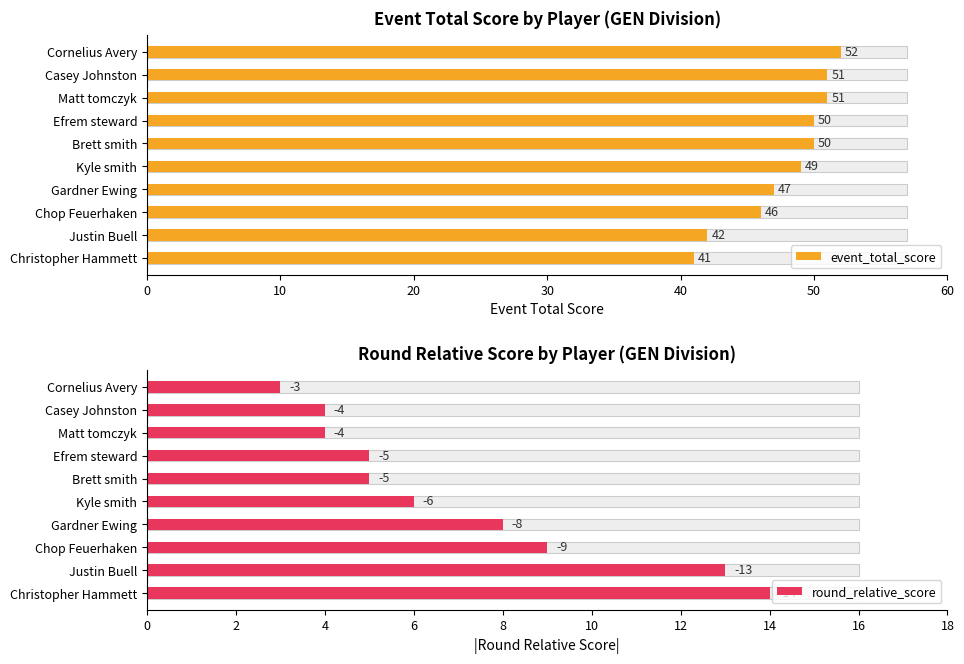

Is the value of round_total_score at Casey Johnston greater than the value of round_relative_score at Cornelius Avery?

Yes